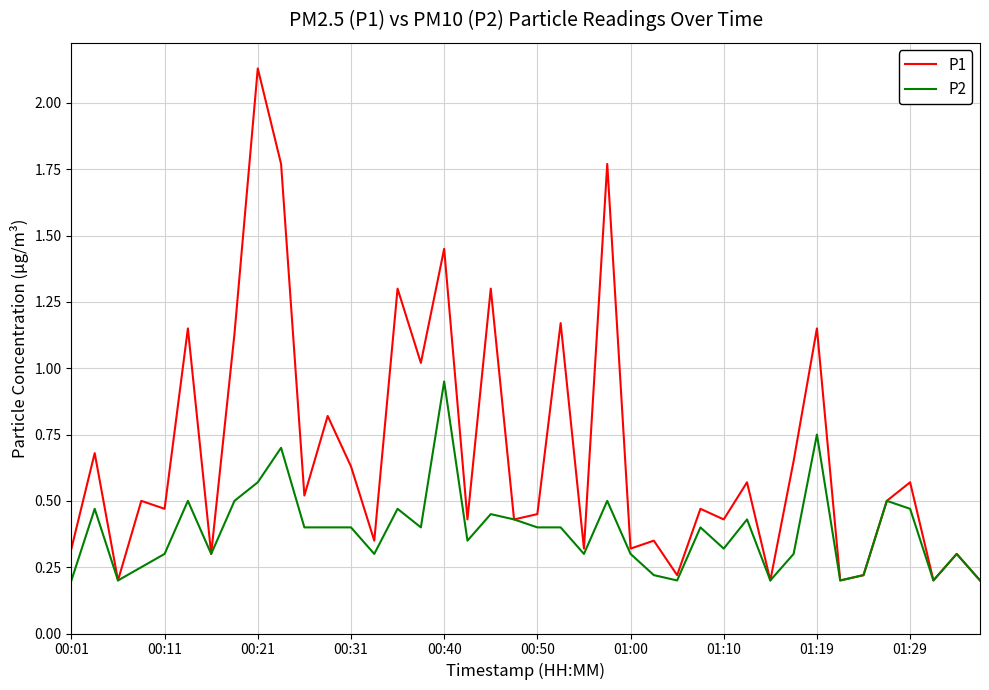

List the series in order of their peak value, highest first.

P1, P2